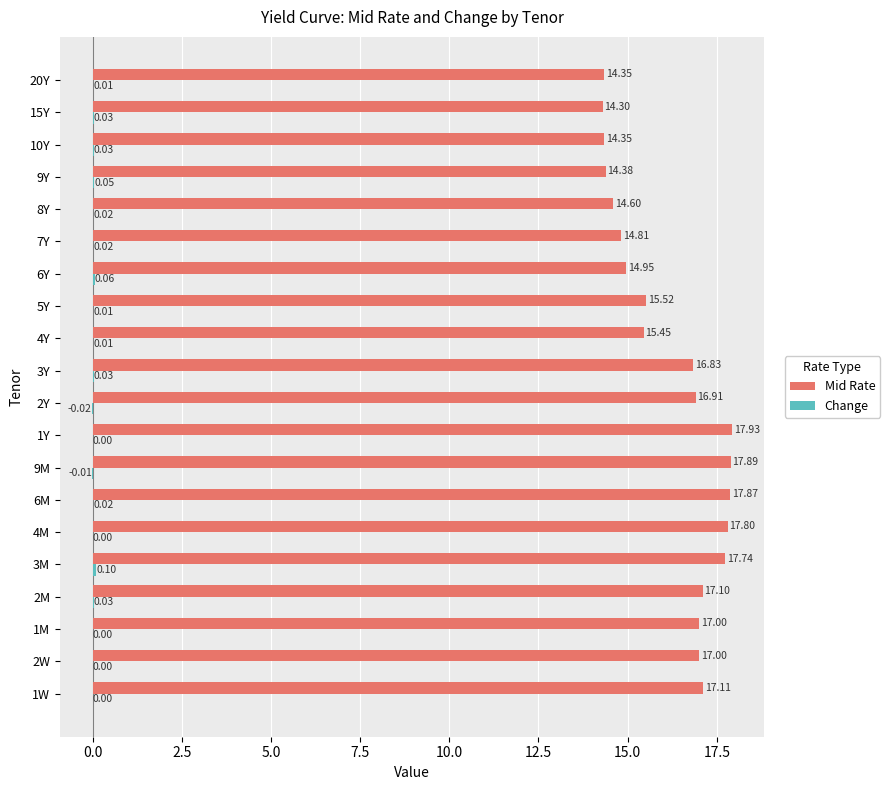

What is the total value across all series at 9M?

17.9